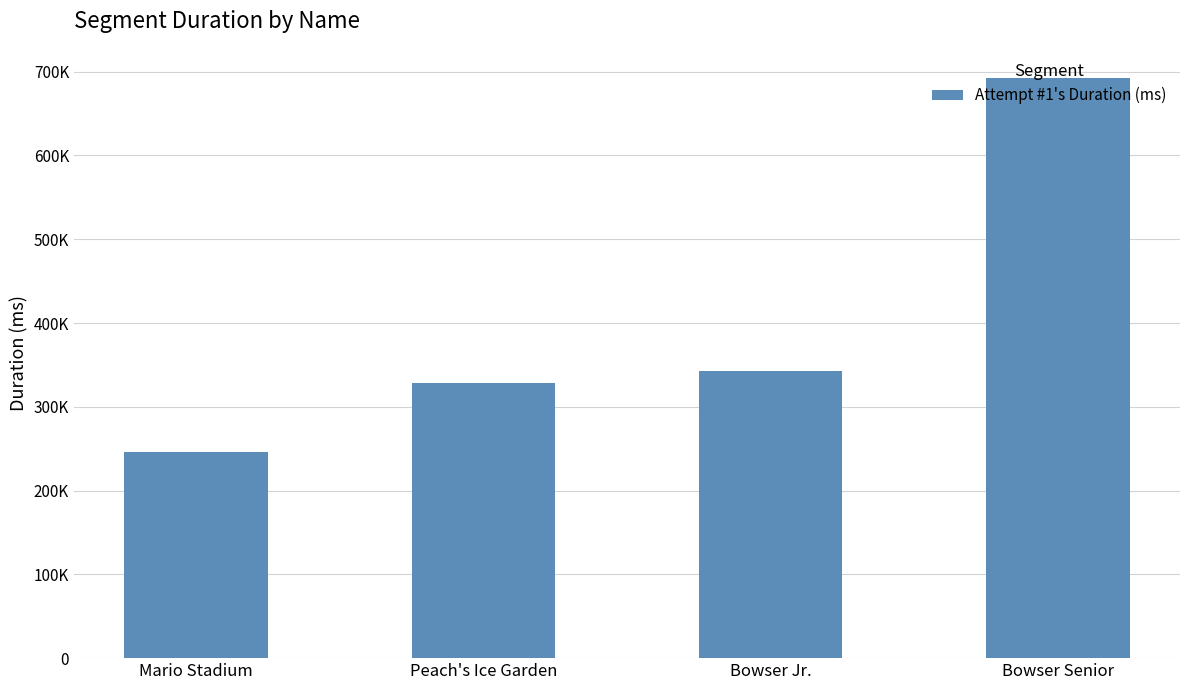

The chart shows a value of 552557 at Peach's Ice Garden. True or false?

False